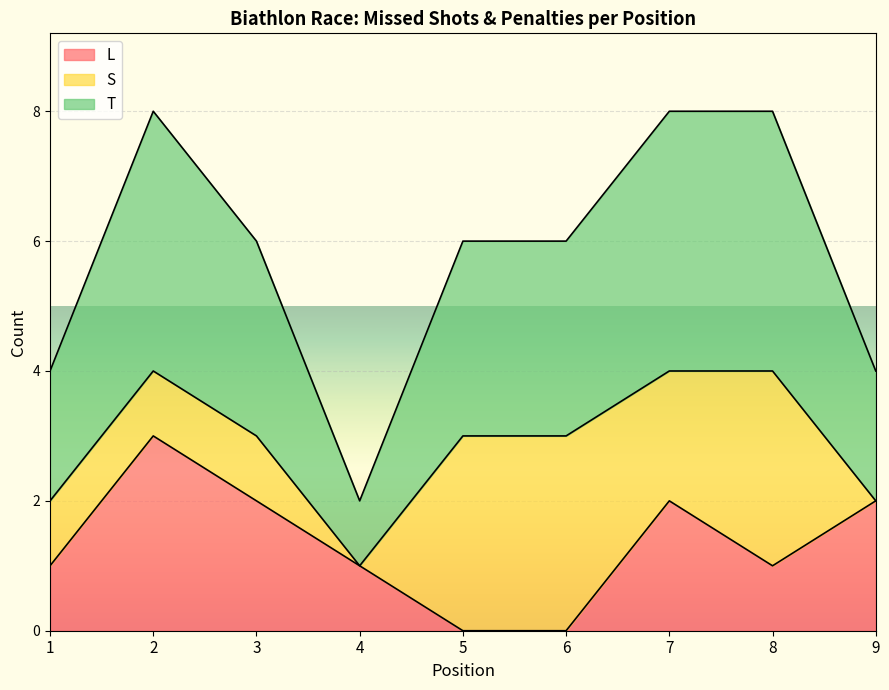

What are all the series names shown in the legend?

L, S, T